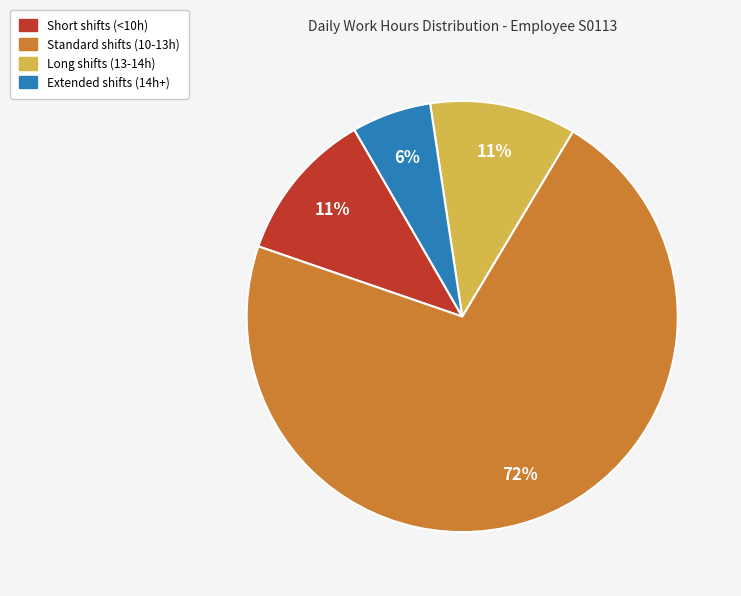

How many segments does this pie chart have?

4